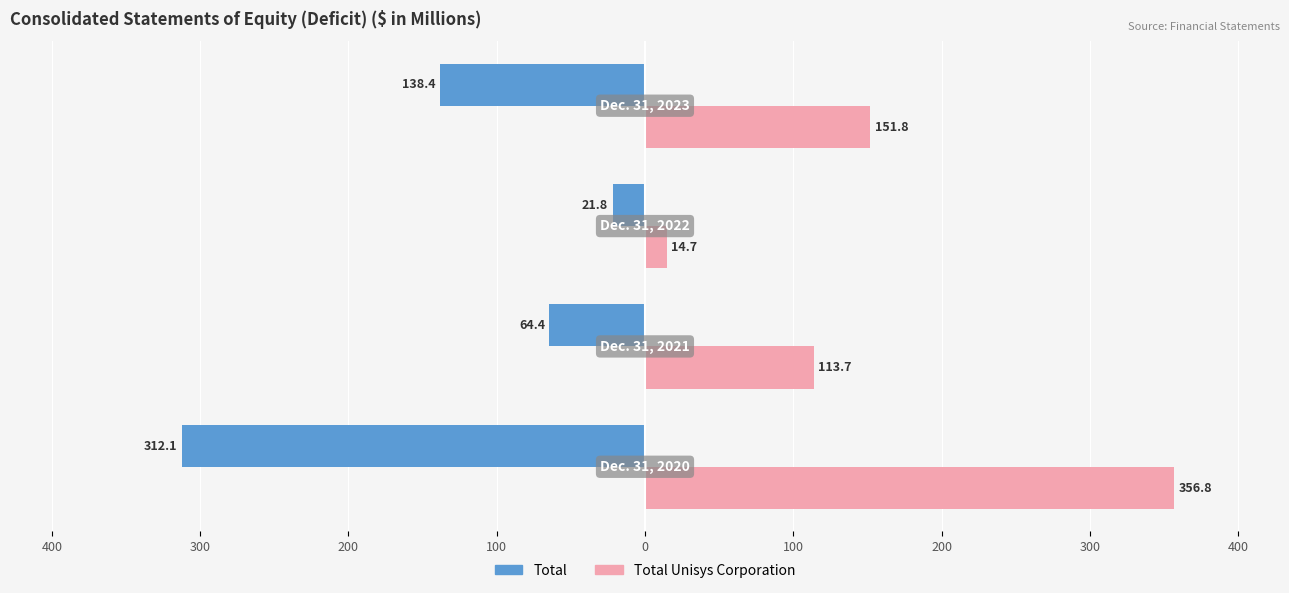

What are all the series names shown in the legend?

Total, Total Unisys Corporation